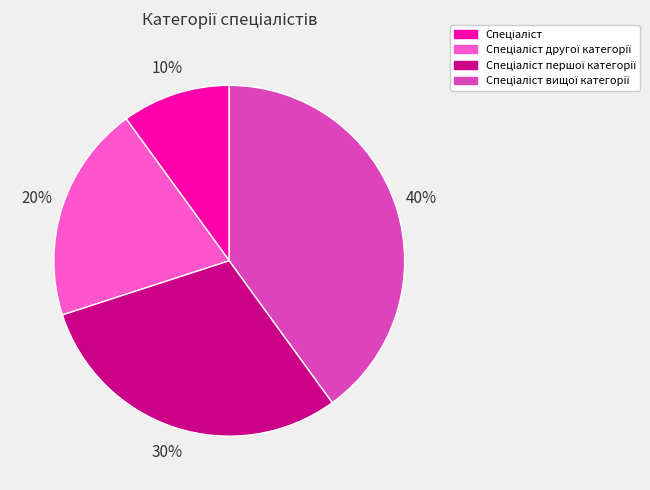

To the nearest percent, what is the average slice percentage?

25%